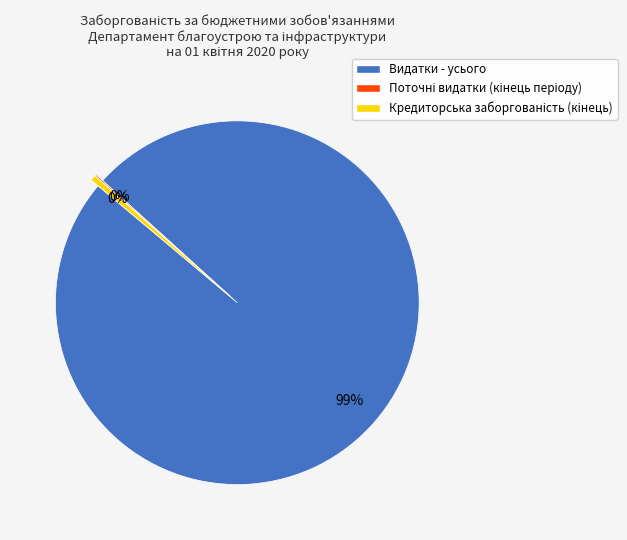

What is the largest slice in the pie chart?

Видатки - усього